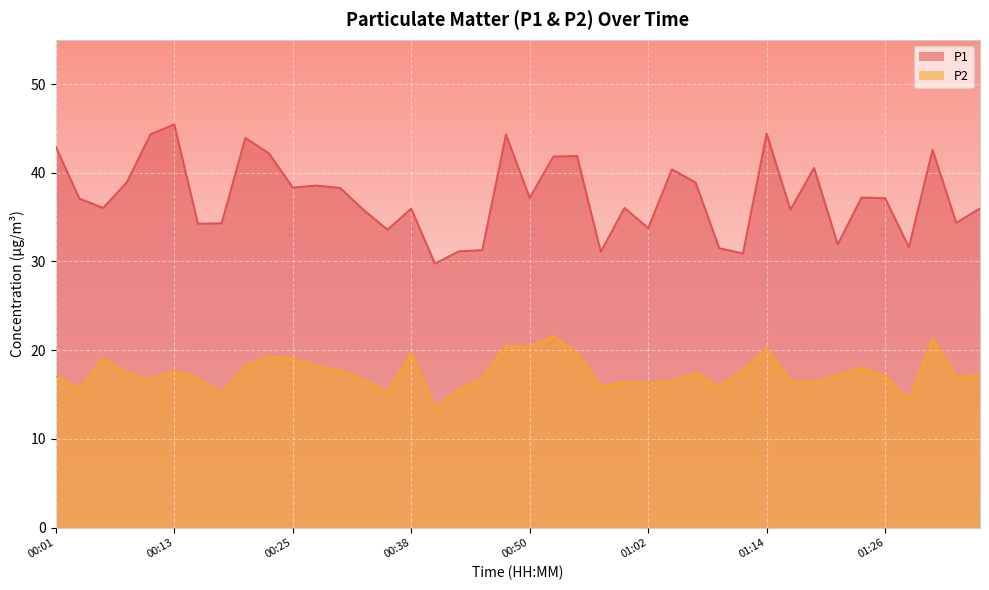

Is the value of P1 at 01:17 greater than the value of P2 at 01:19?

Yes